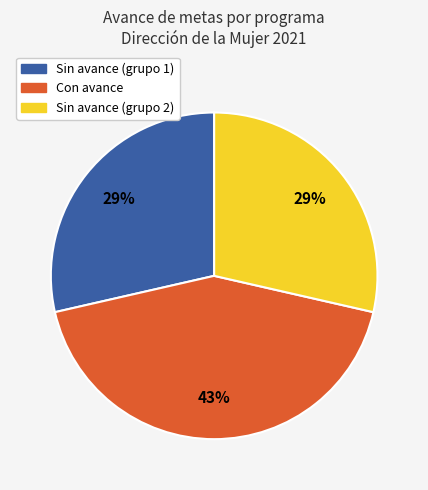

To the nearest percent, what is the average slice percentage?

33%